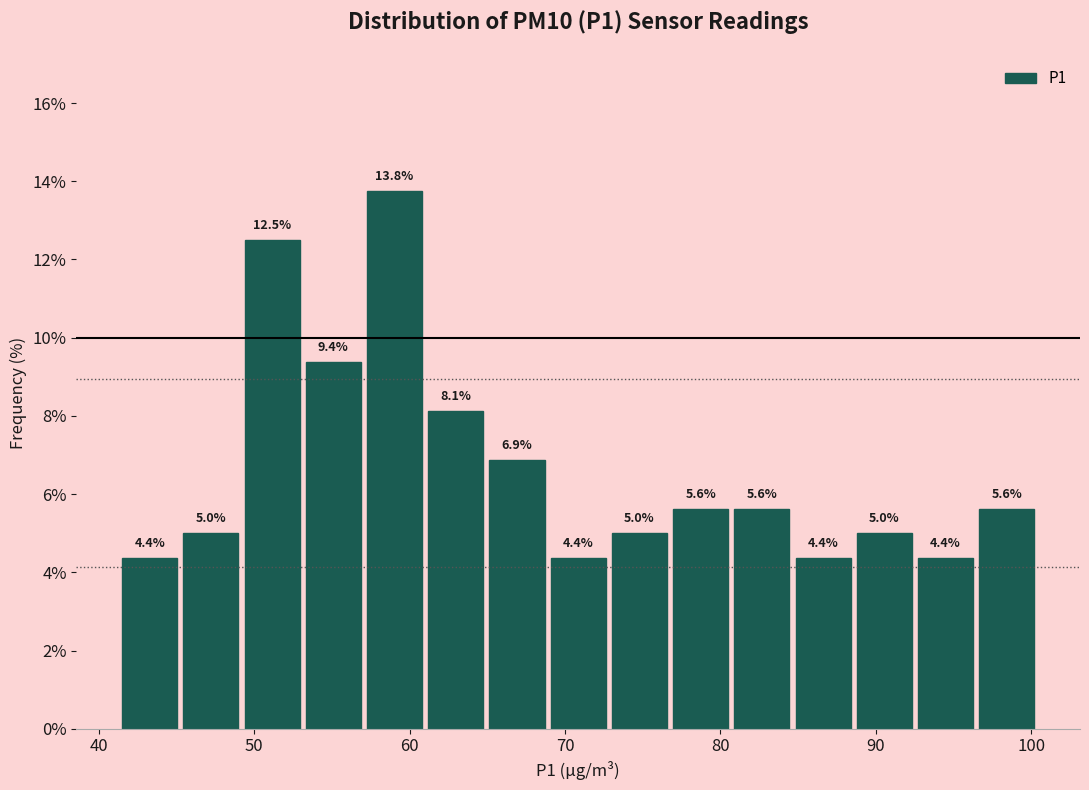

Around what value on the x-axis is the tallest bar? Give the approximate position of its centre, as read against the axis.

59